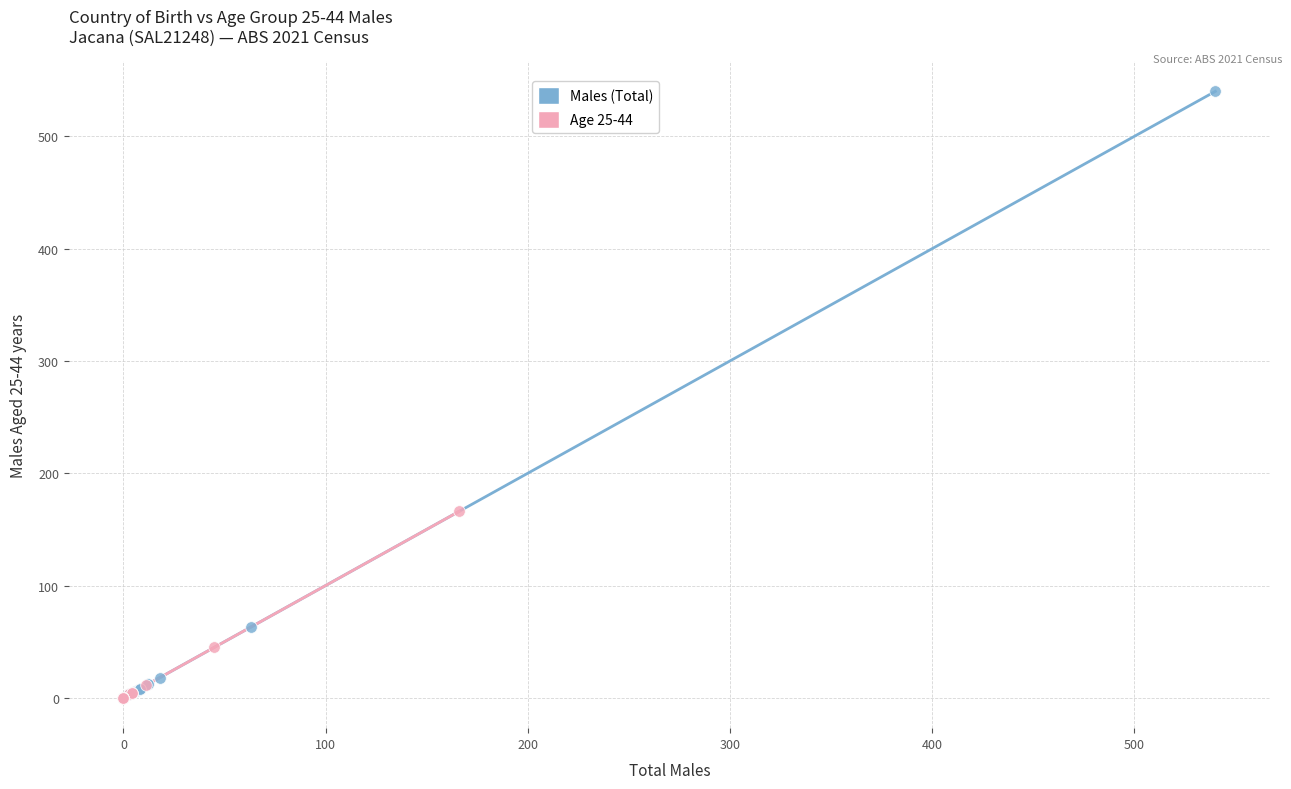

Which series reaches the maximum Y coordinate?

Males (Total)